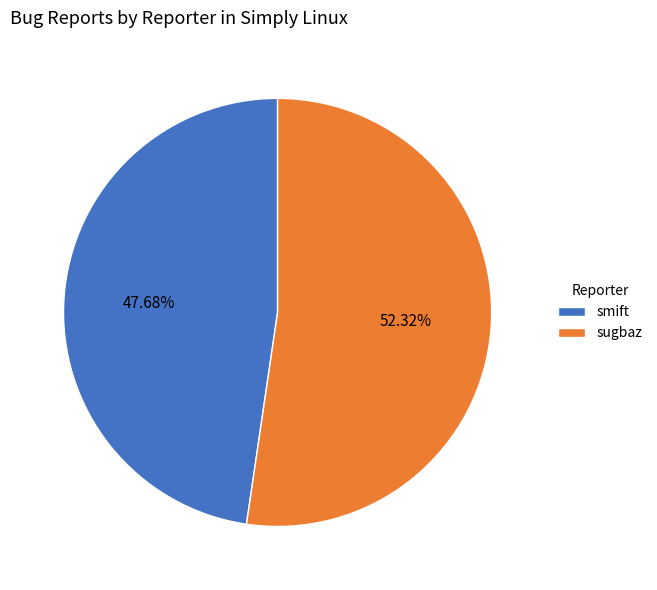

Approximately how many times larger is the value at sugbaz compared to smift?

1.1